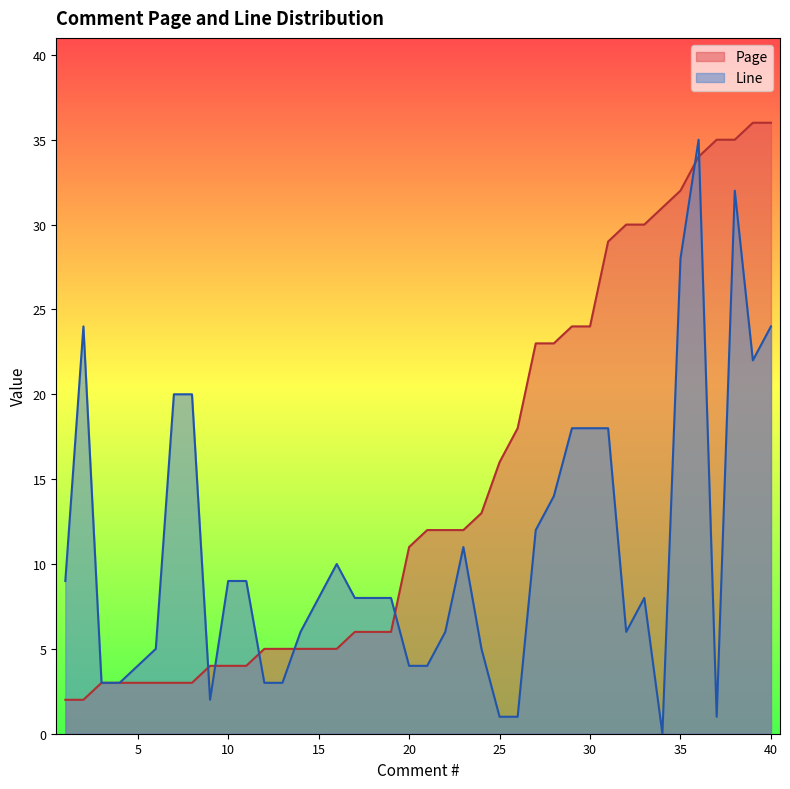

How many times do Line and Page cross each other?

7